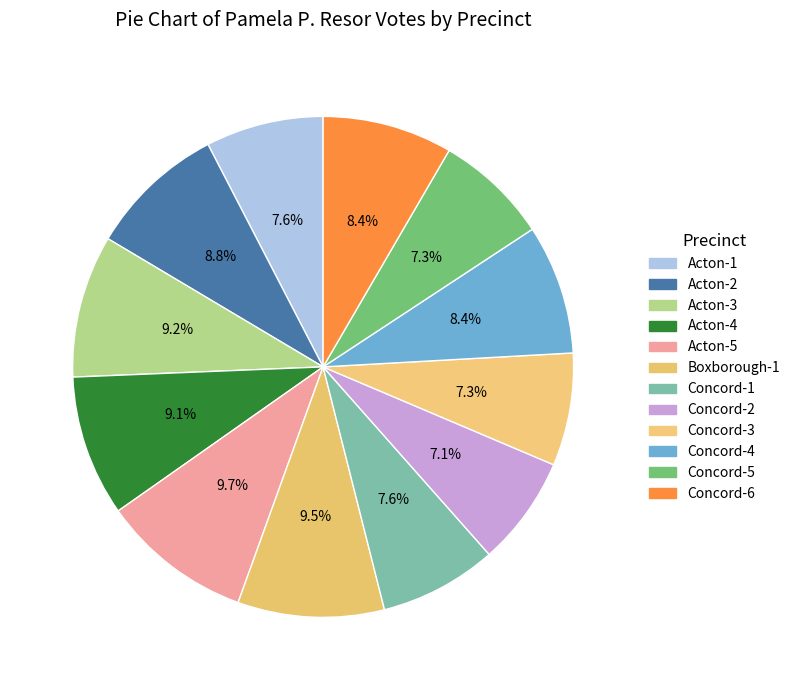

How many segments does this pie chart have?

12